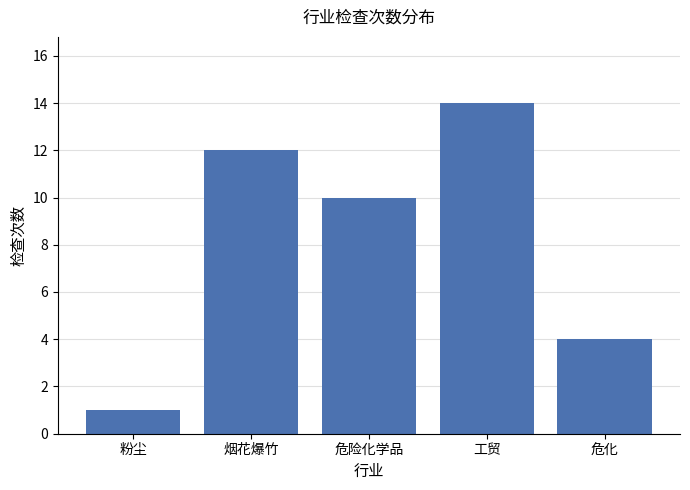

List the labels in order of value, largest first.

工贸, 烟花爆竹, 危险化学品, 危化, 粉尘